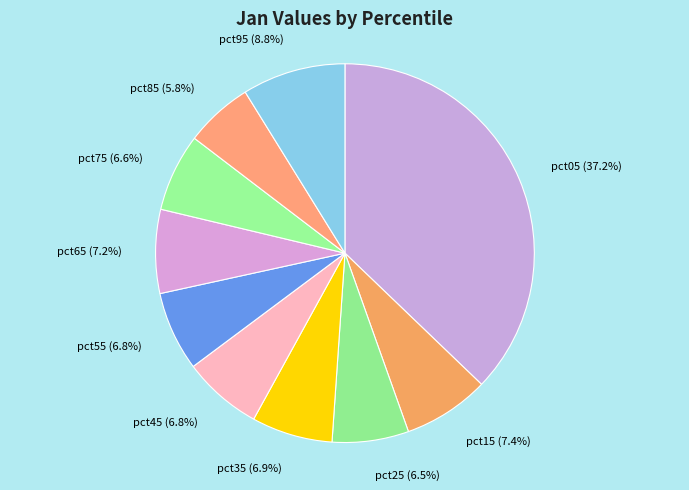

Does pct65 (7.2%) account for over 50% of the chart?

No